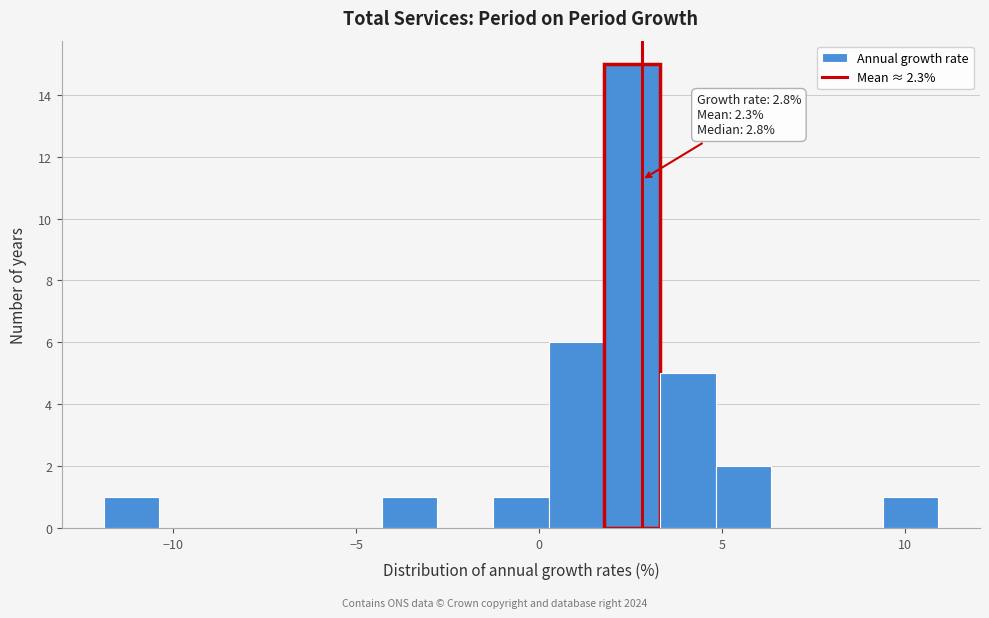

Around what value on the x-axis is the tallest bar? Give the approximate position of its centre, as read against the axis.

2.5